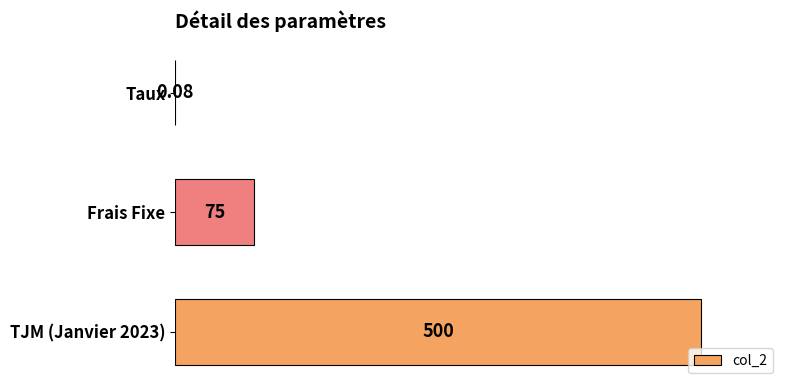

Rank the categories by value from highest to lowest.

TJM (Janvier 2023), Frais Fixe, Taux